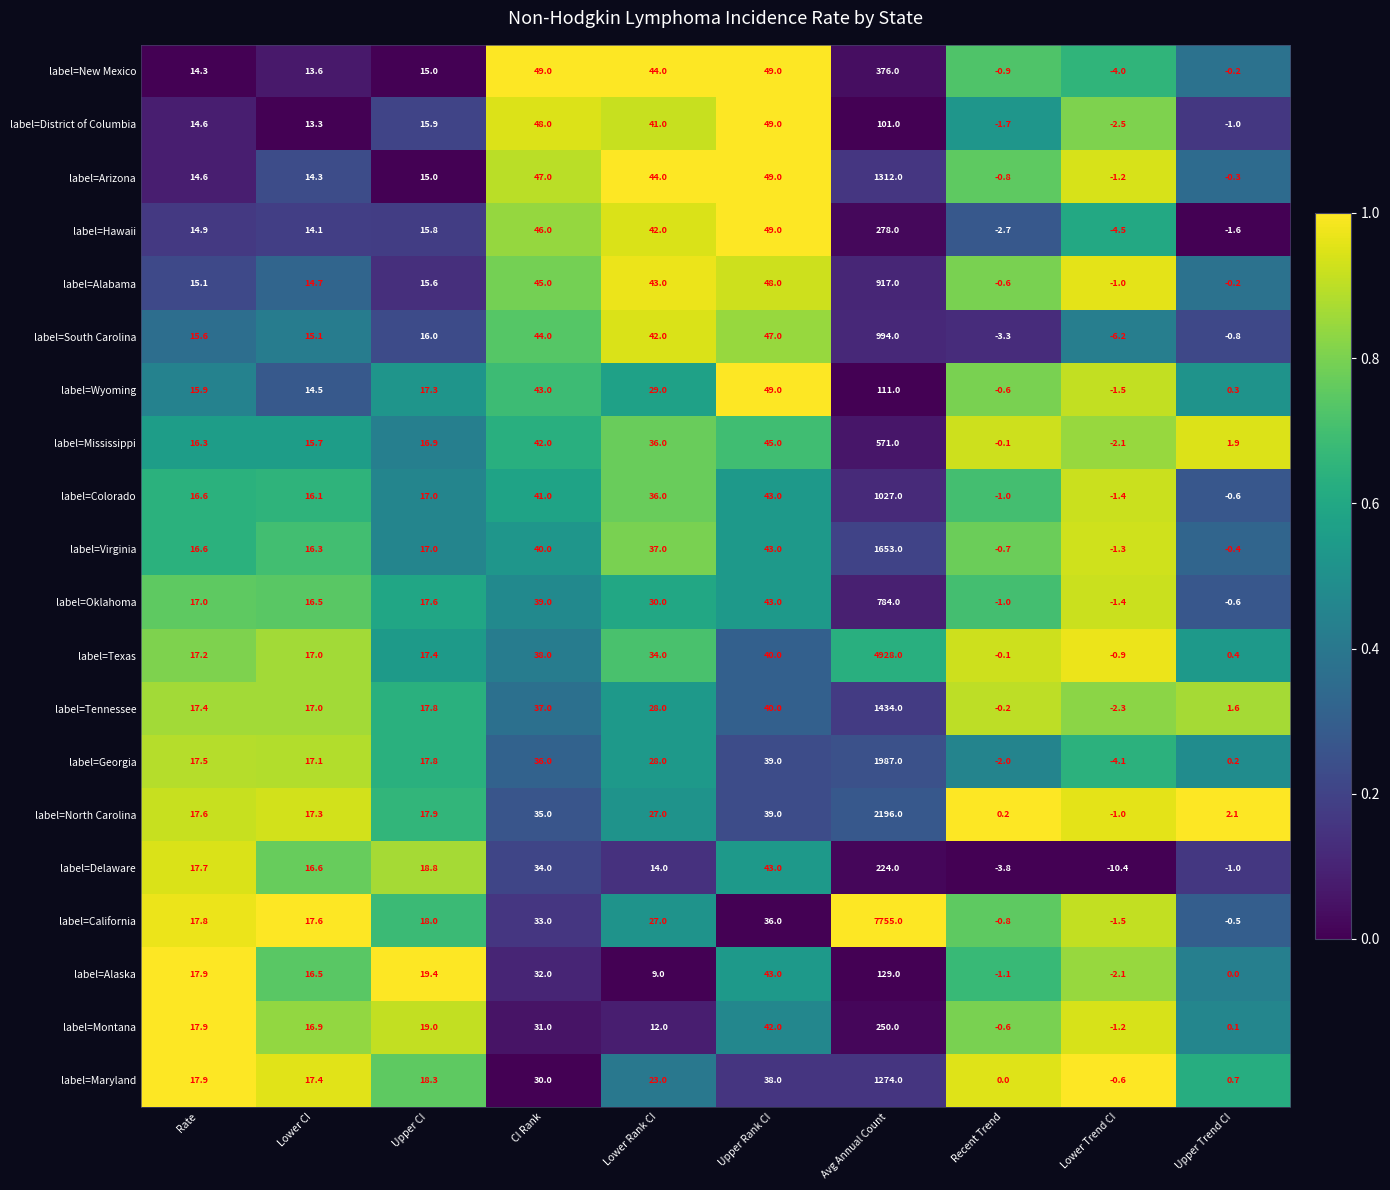

What is the approximate value of label=Tennessee at CI Rank?

37.0